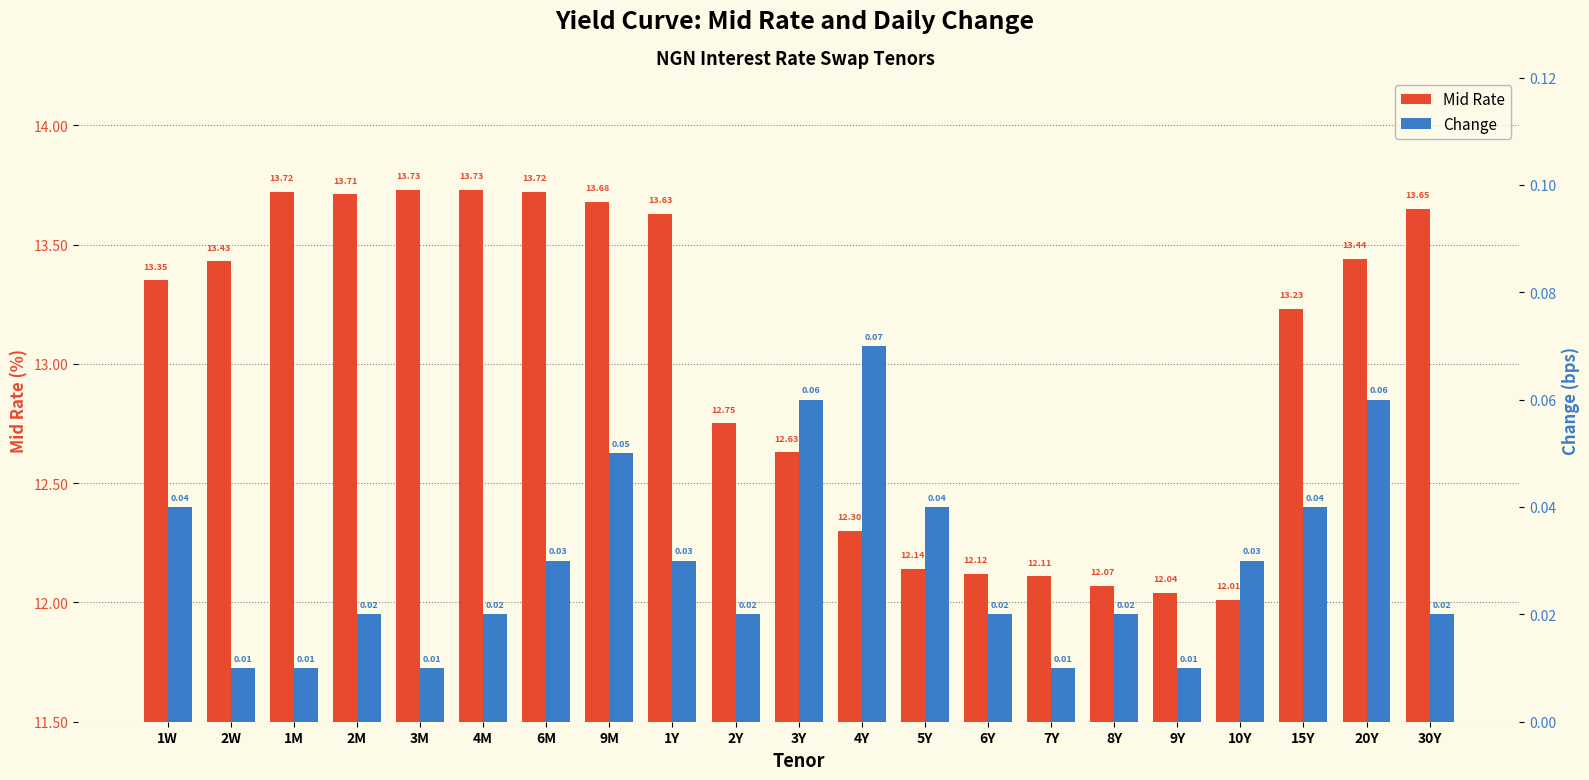

How many groups of bars are there?

21